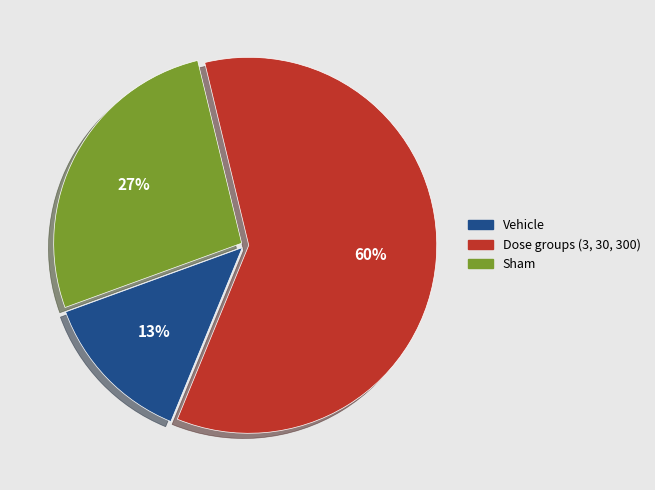

To the nearest percent, what is the average slice percentage?

33%